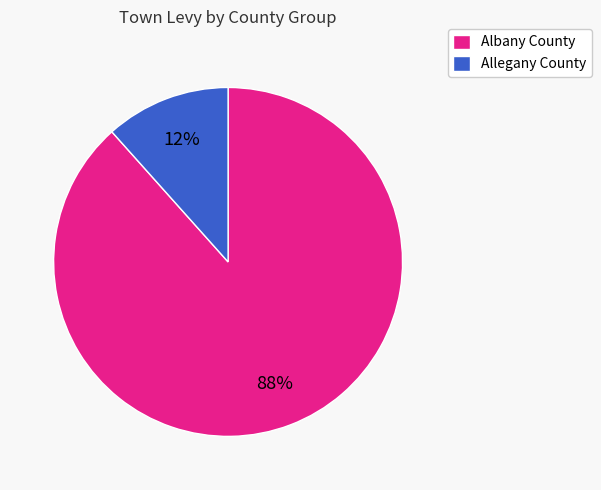

Is there a majority slice in this chart?

Yes